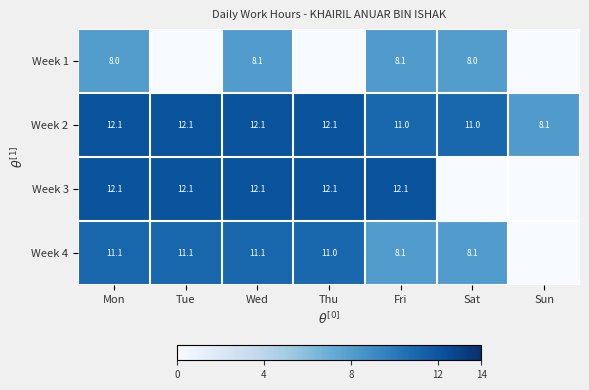

At which label does Week 2 first exceed 12?

Mon